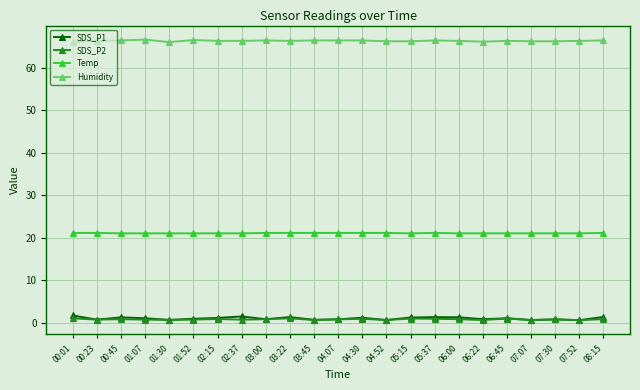

What is the label of the 21st point from the left?

07:30